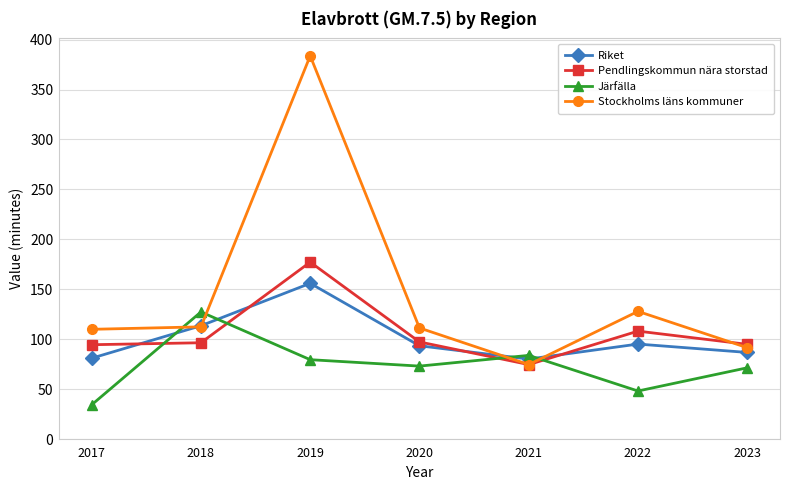

What is the value of the Järfälla point at the 3rd from the left?

79.5